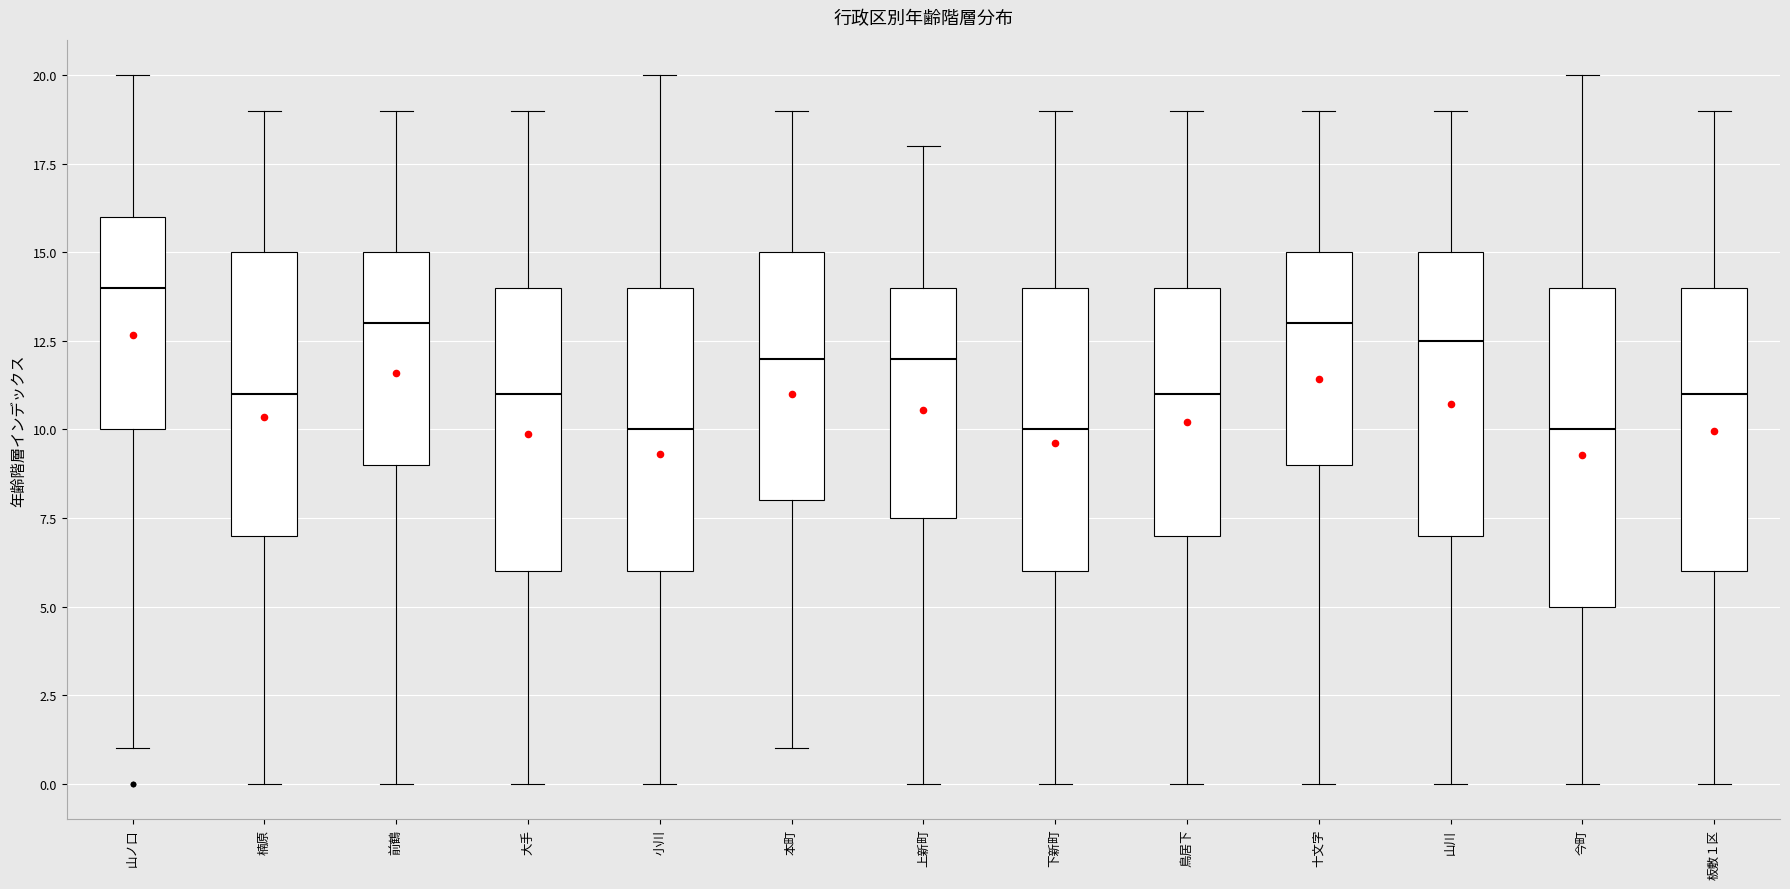

Which box has the highest median line?

山ノ口